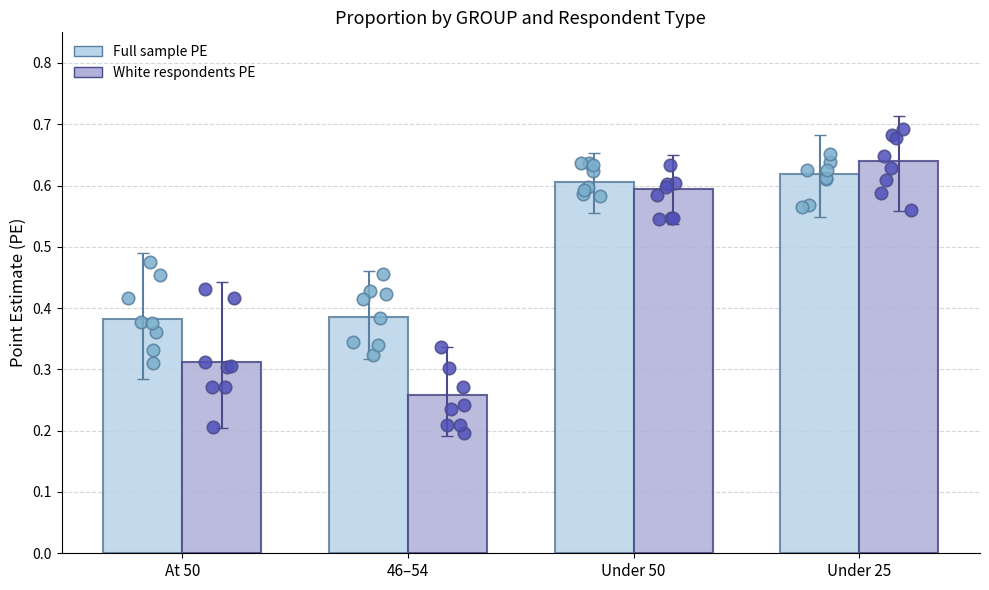

What are all the series names shown in the legend?

Full sample PE, White respondents PE